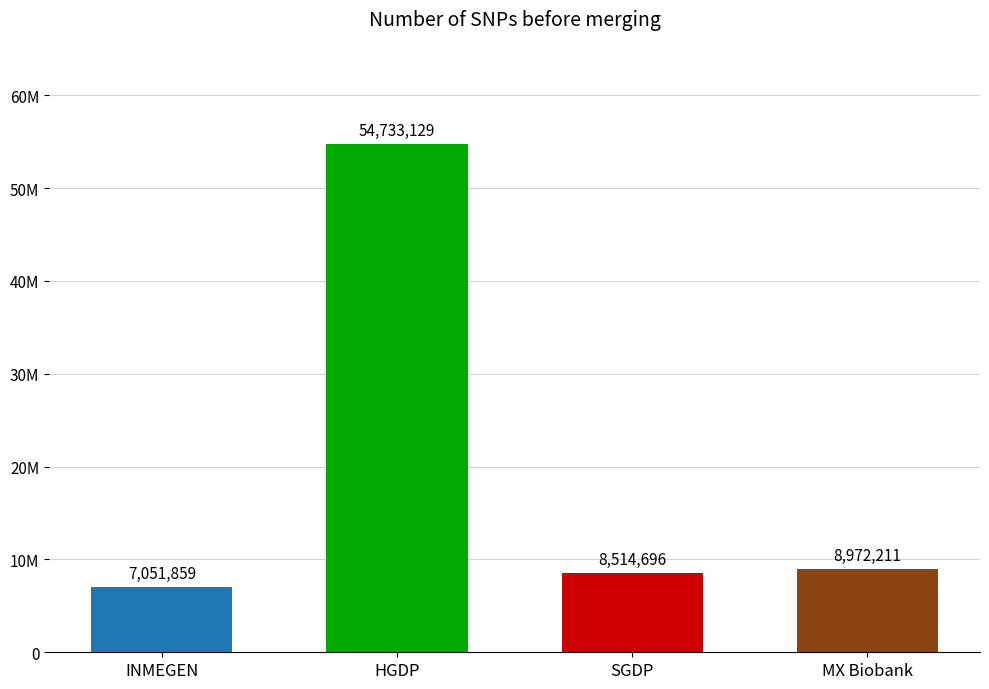

What is the approximate value at INMEGEN, to the nearest 50?

7051850